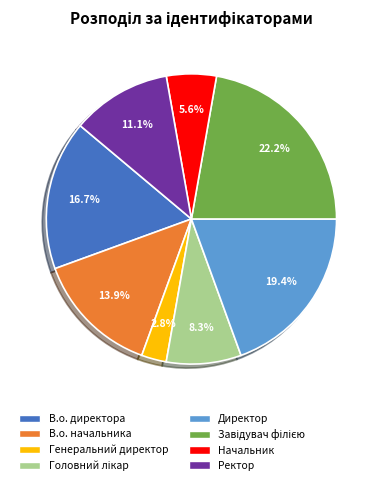

Between Директор and В.о. директора, which is larger?

Директор